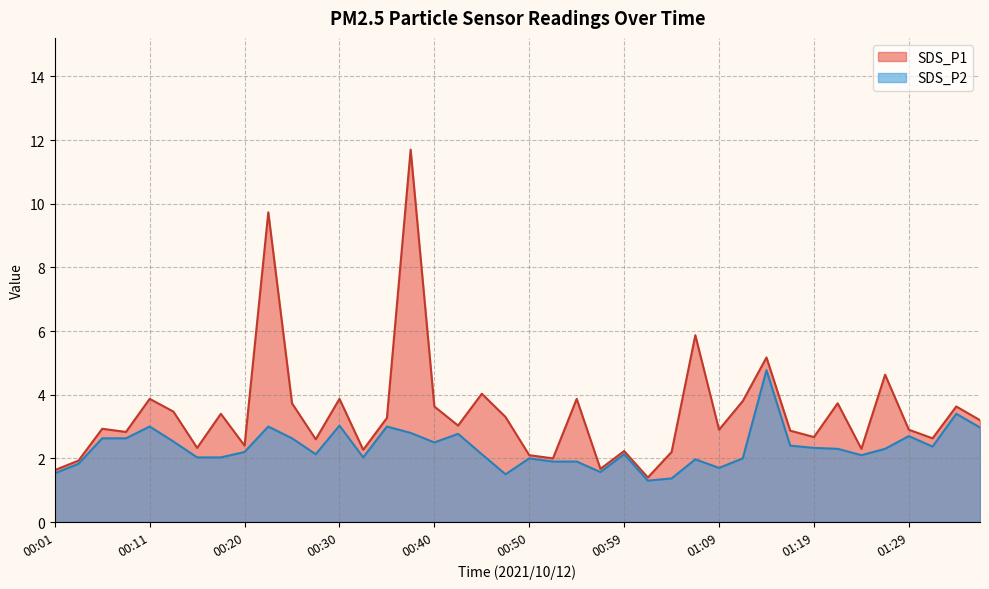

Between 00:32 and 00:47, which is larger?

00:47